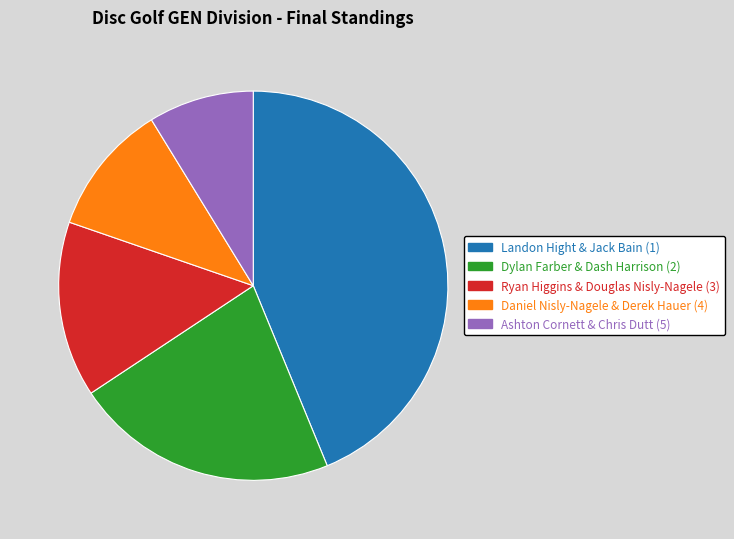

Approximately how many times larger is the value at Ashton Cornett & Chris Dutt (5) compared to Daniel Nisly-Nagele & Derek Hauer (4)?

0.8